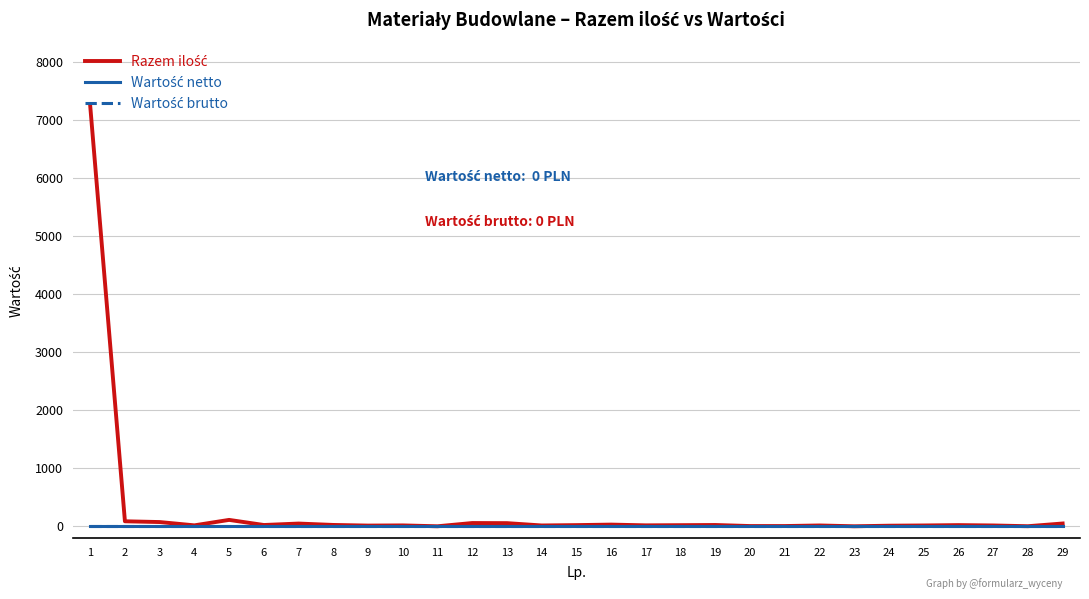

At which category does the chart reach its peak across all series?

1